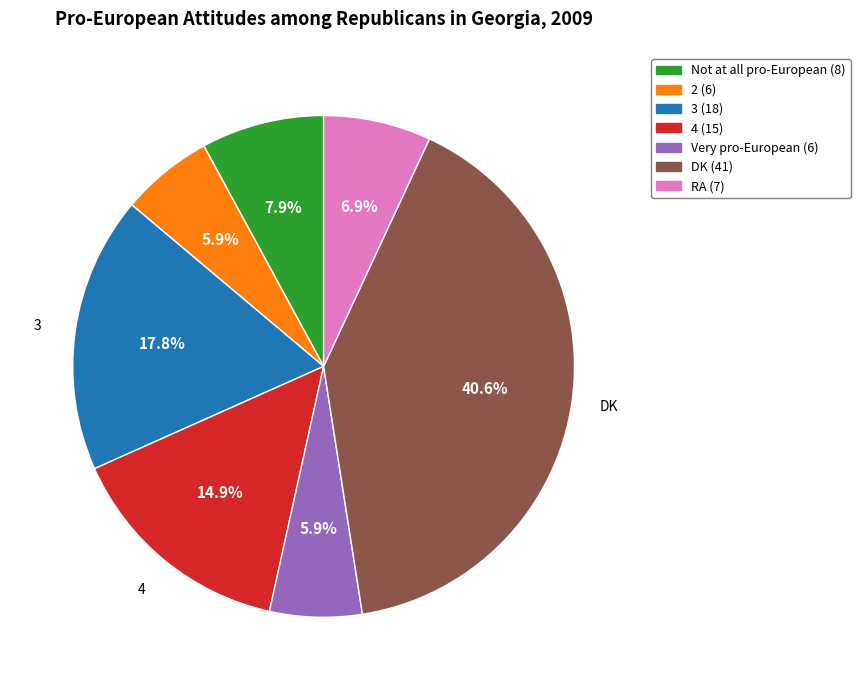

Approximately how many times larger is the value at DK compared to RA?

5.9